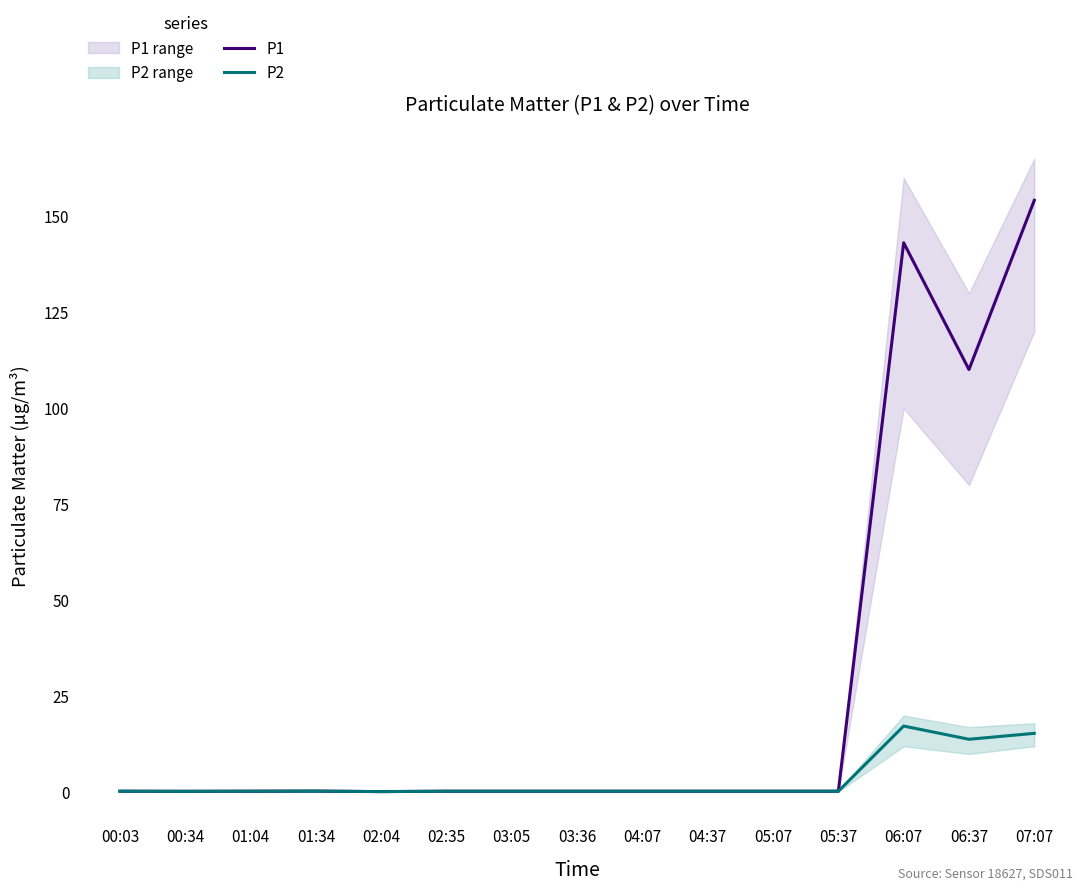

True or false: P1 has a value of 149.1 at 06:37.

False